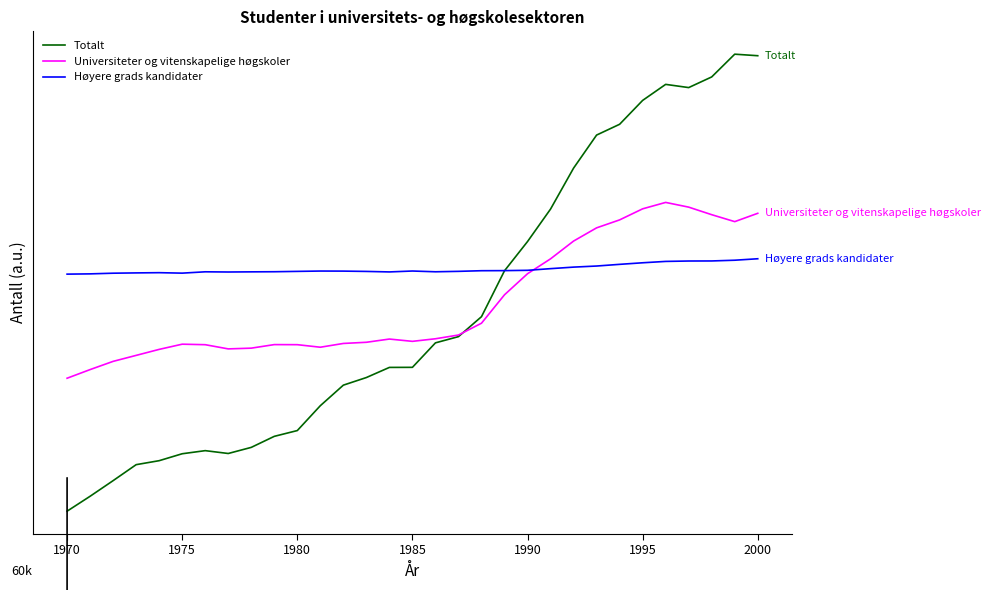

Does the chart display data point markers on the line(s)?

No